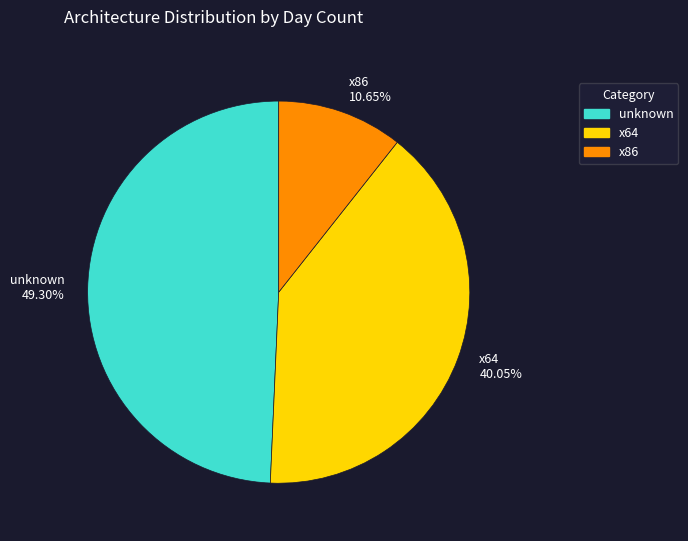

Combined, do x86 and x64 account for over 50%?

Yes